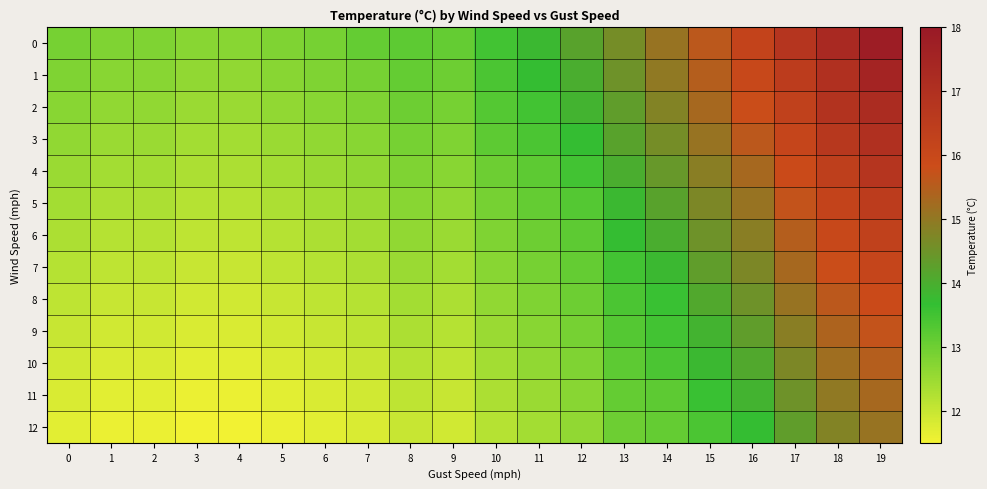

Which category has the lowest value across all series?

3